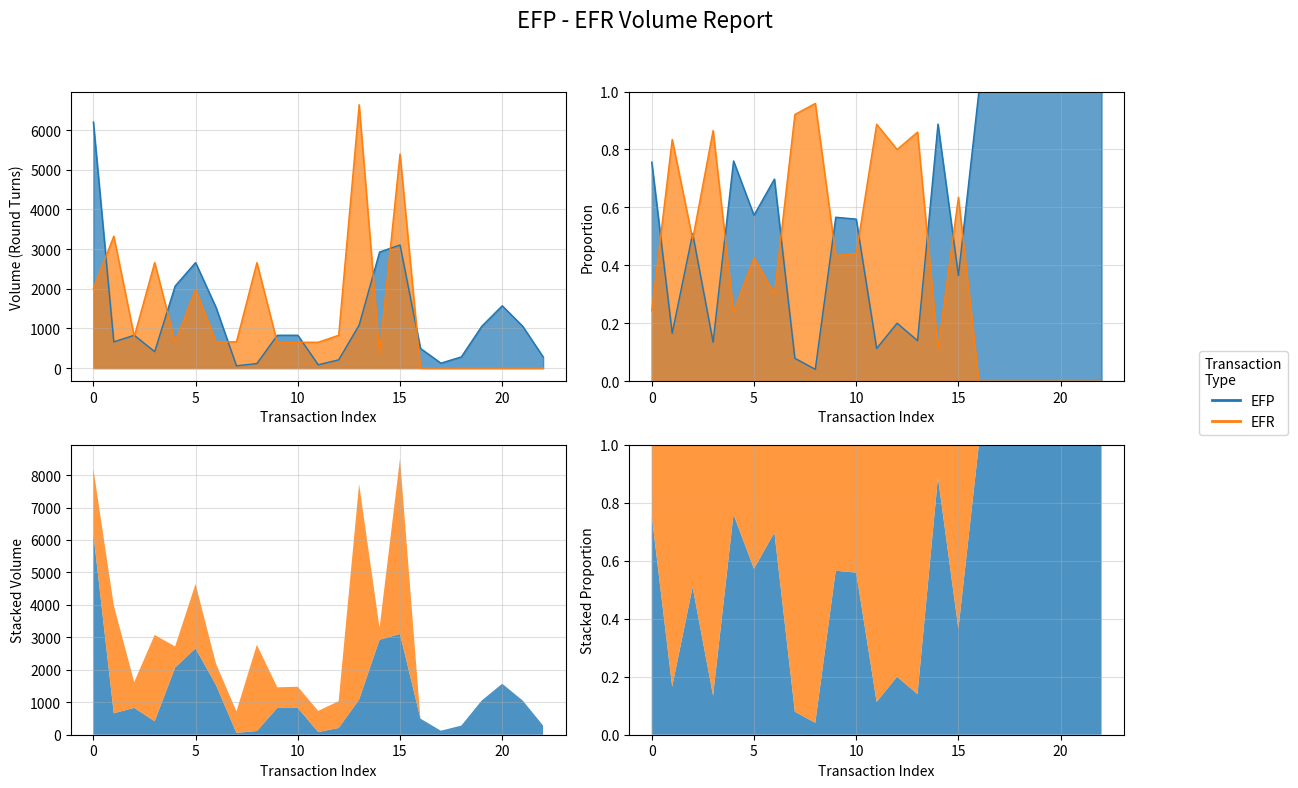

Reading left to right, transcribe all the data shown in this chart.

6204	660	827	414	2068	2660	1529	57	114	827	827	83	207	1082	2926	3103	496	124	282	1055	1571	1055	282